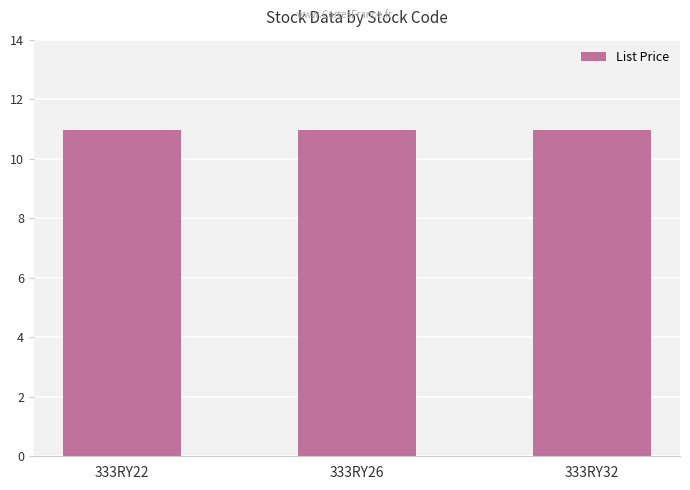

At how many categories does at least one series exceed 1?

3